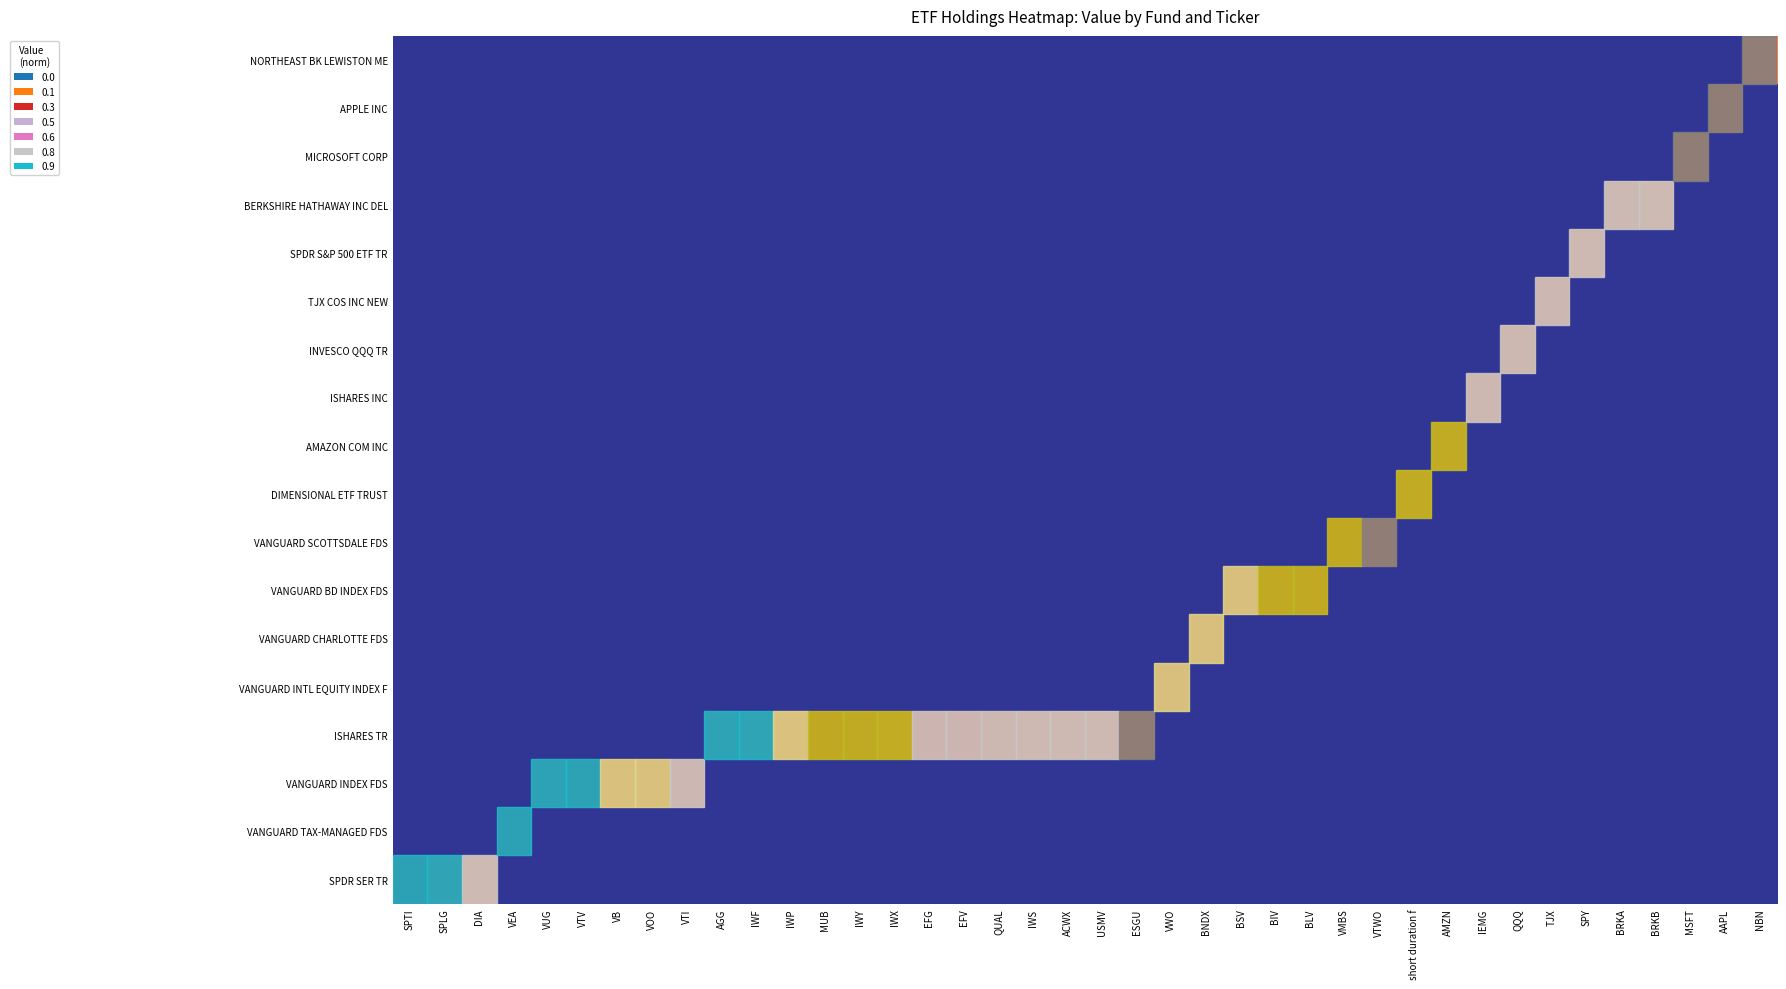

How many categories are shown in the chart?

40